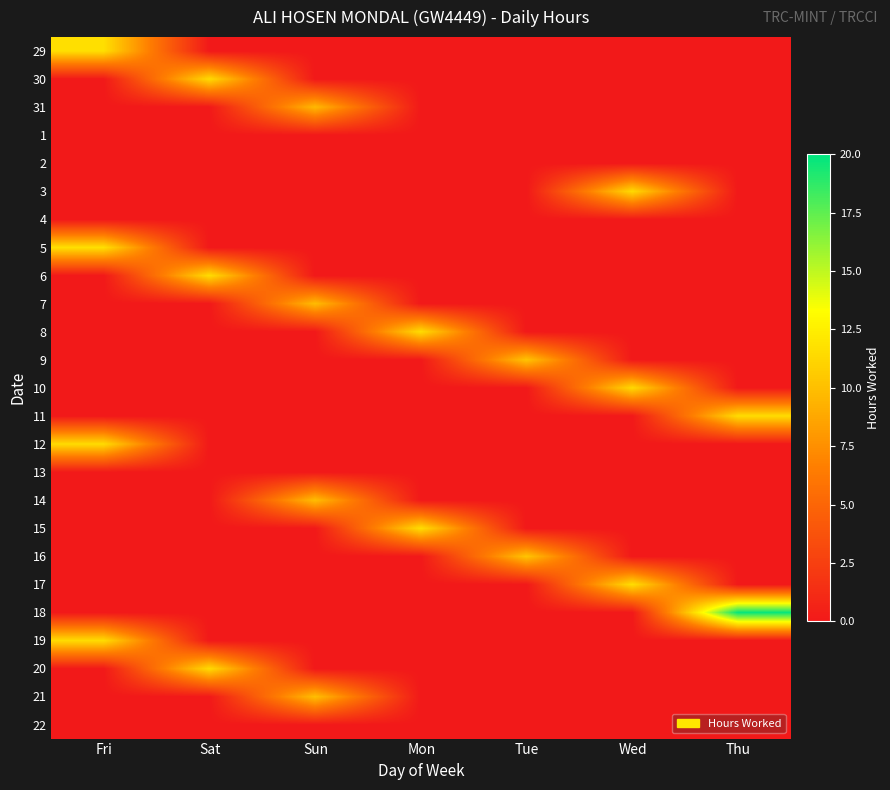

How many distinct data groups are displayed?

25